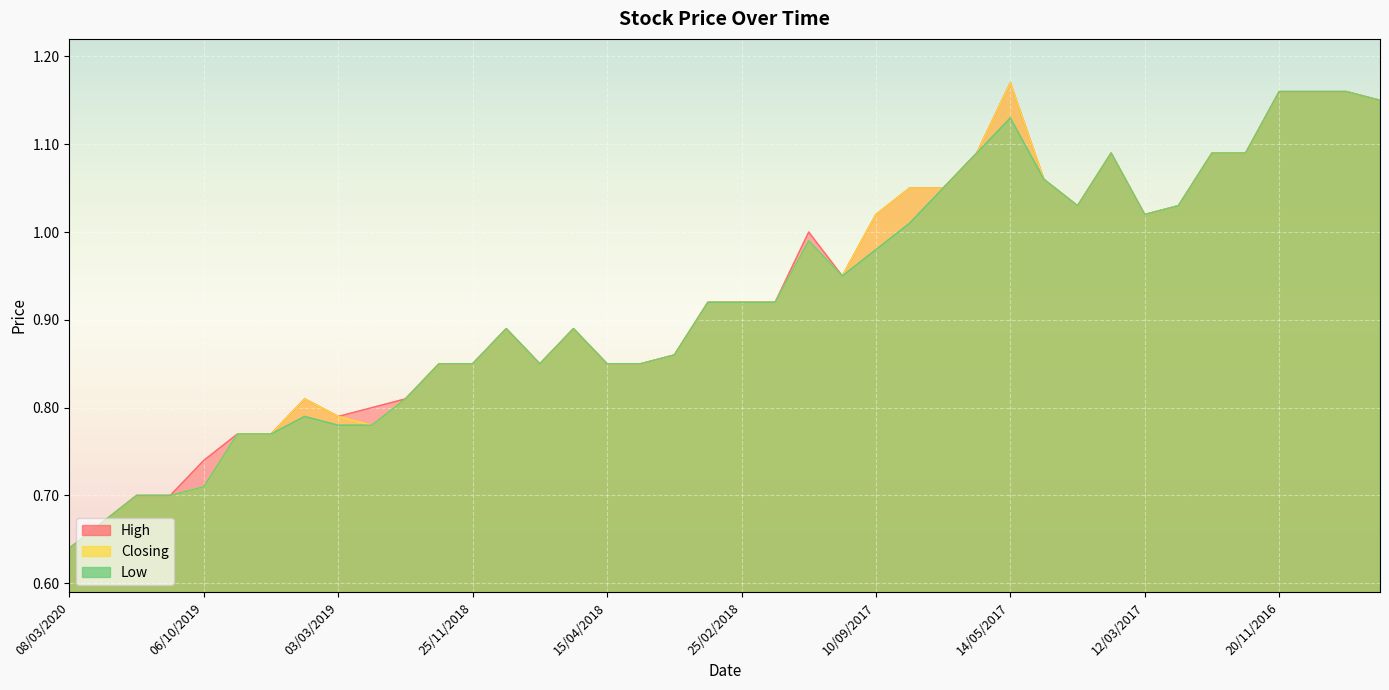

What is the difference between the maximum and minimum values in the High series?

0.5